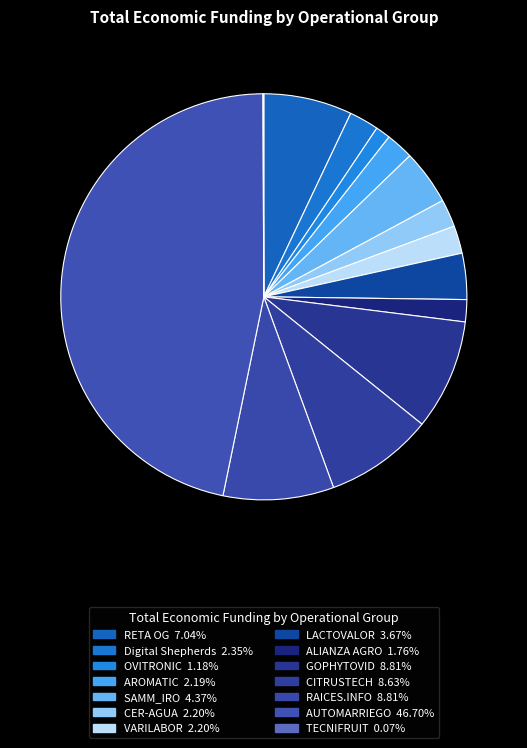

Which category has the smallest portion of the pie?

TECNIFRUIT